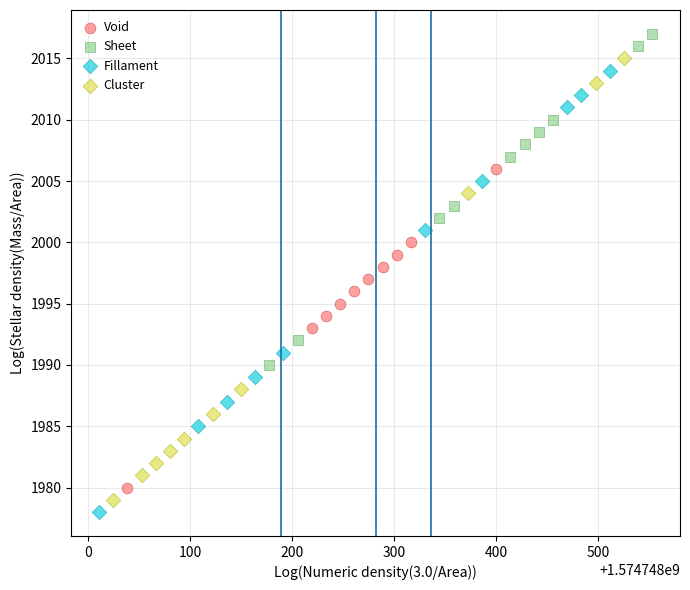

Which series contains the highest Y value?

Sheet